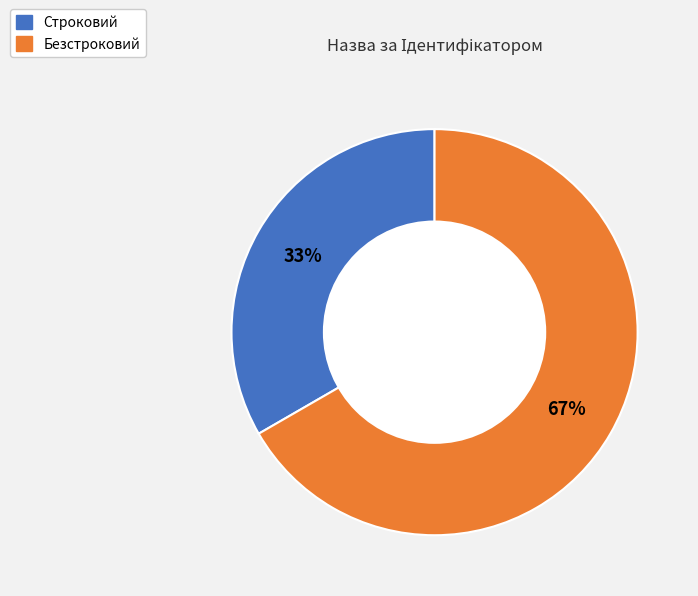

To the nearest percent, what percentage of the pie is Безстроковий?

67%